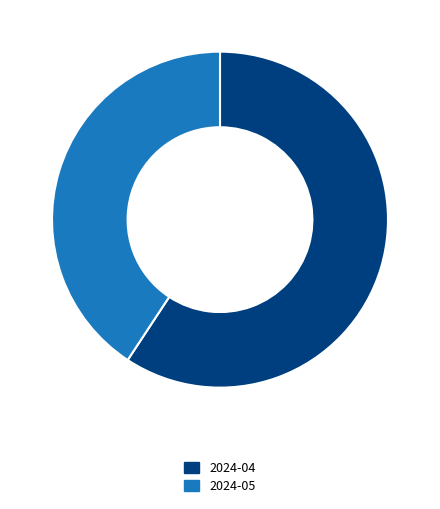

Between 2024-04 and 2024-05, which is larger?

2024-04